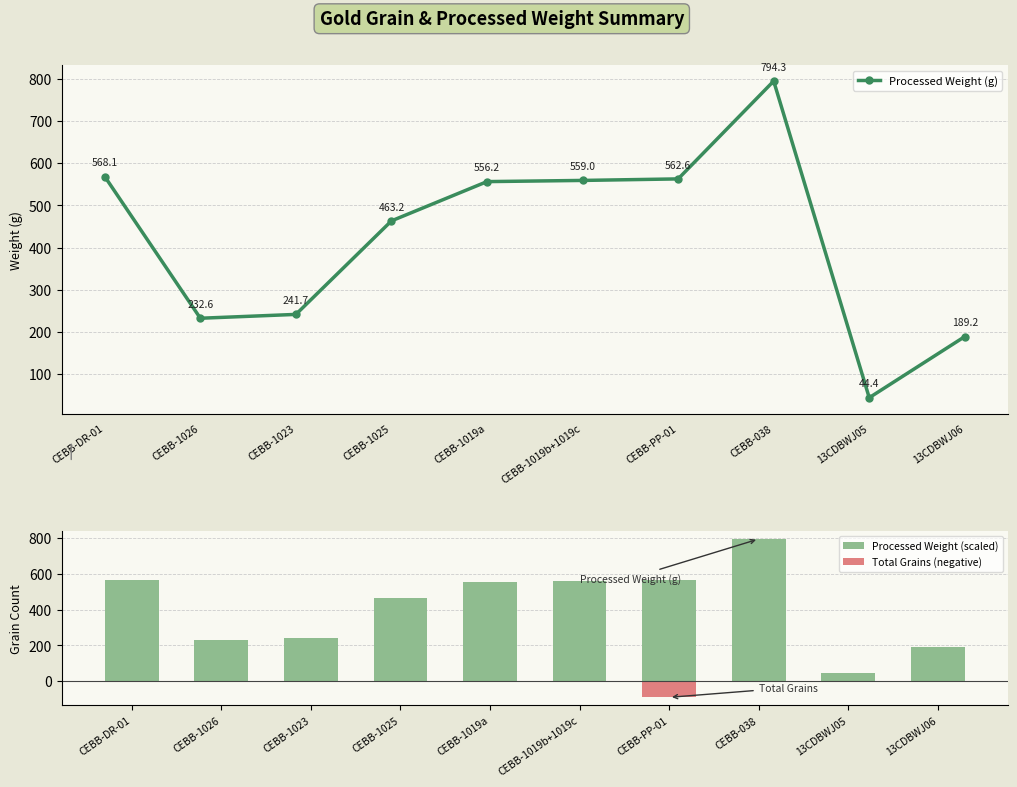

How many values in the Processed Weight (g) series are below 556?

5